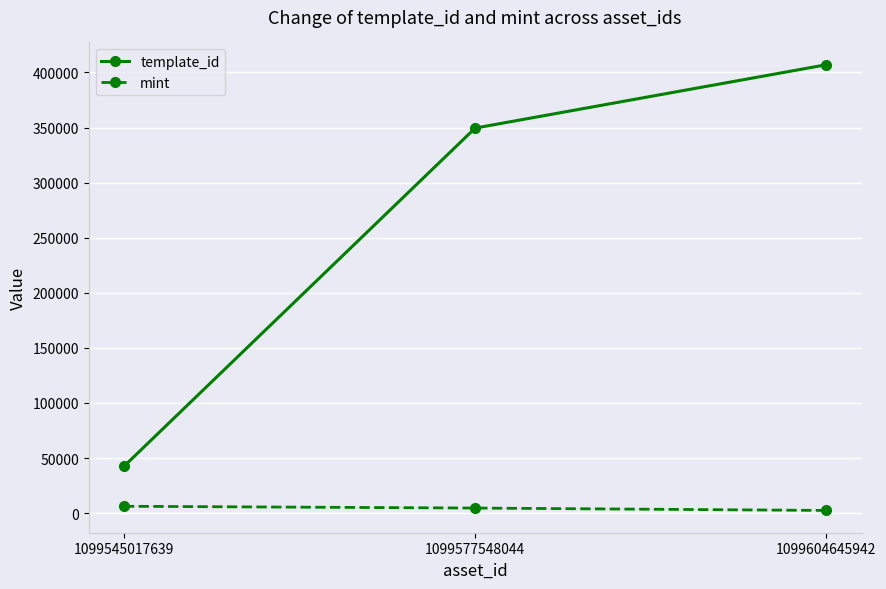

What is the maximum value for template_id?

407032